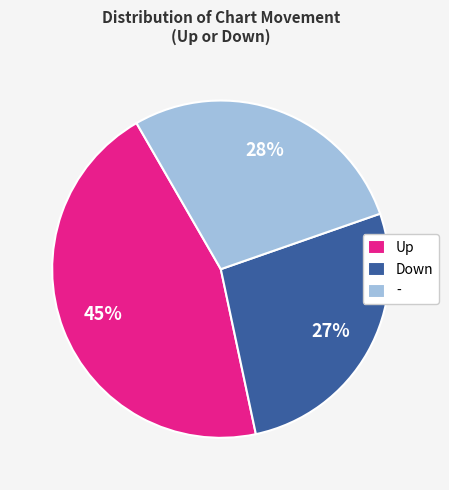

Approximately how many times larger is the value at - compared to Down?

1.0